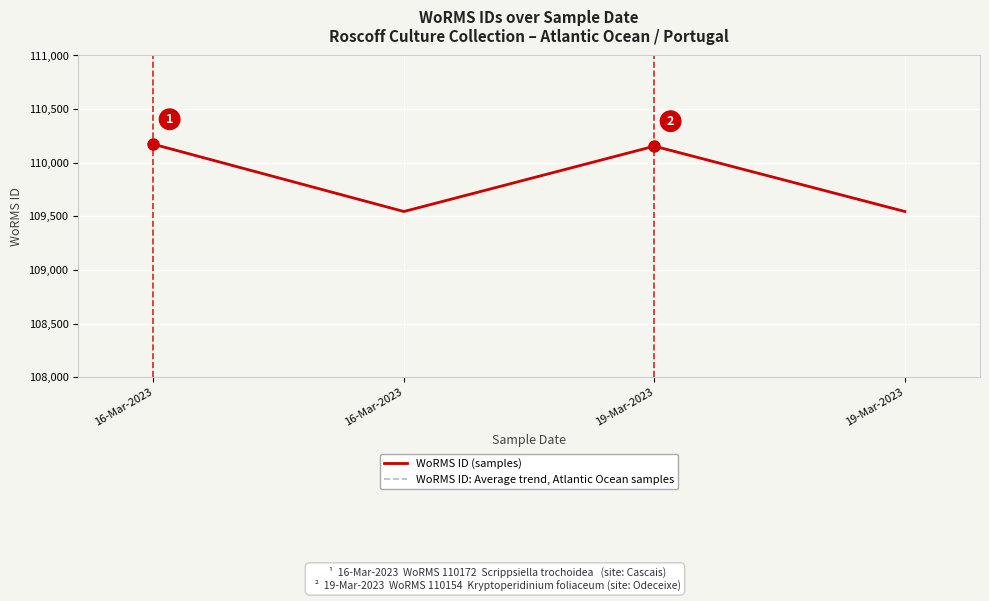

True or false: WoRMS ID (samples) has a value of 185023 at 19-Mar-2023.

False